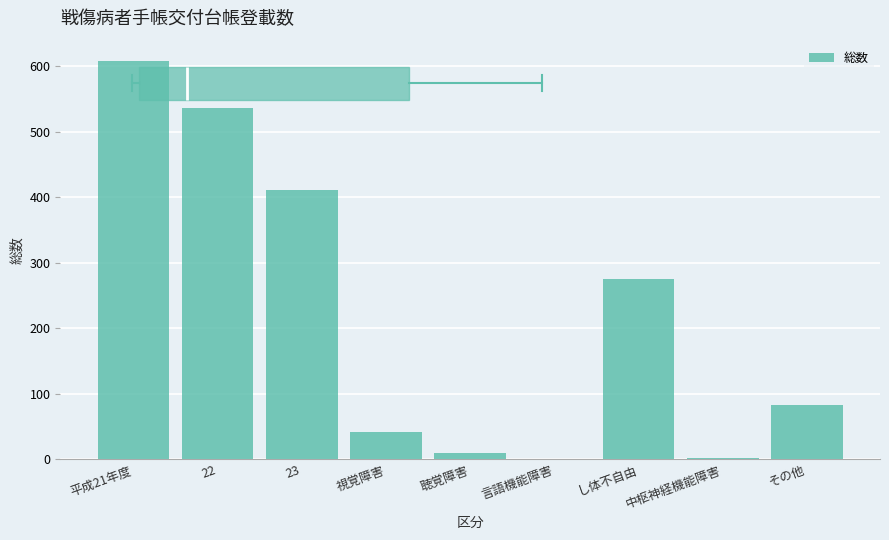

What is the maximum value shown in the chart?

609